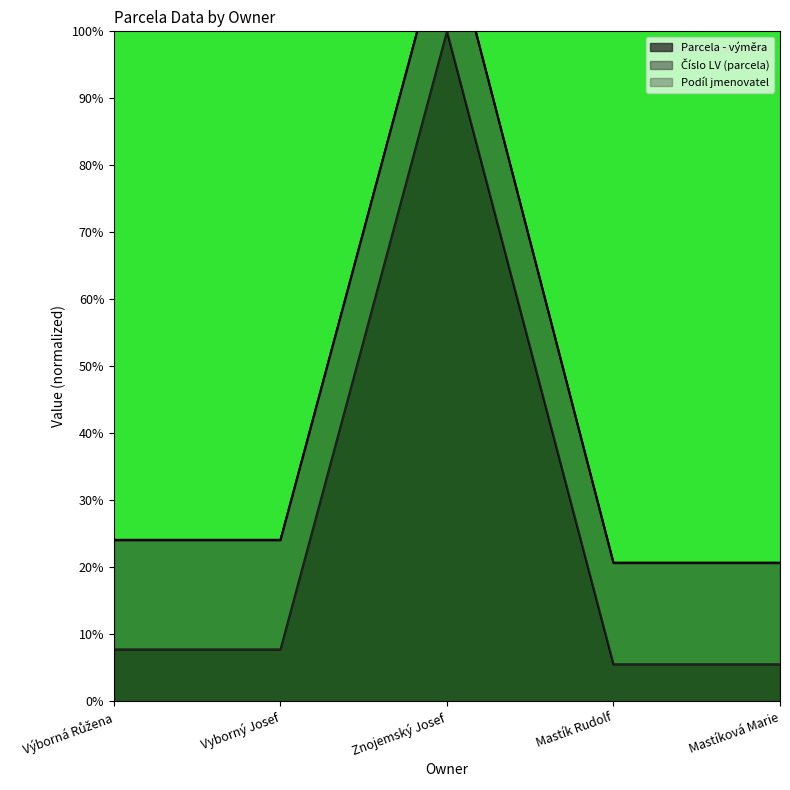

The Parcela - výměra series shows 5.5 at Mastíková Marie. True or false?

True